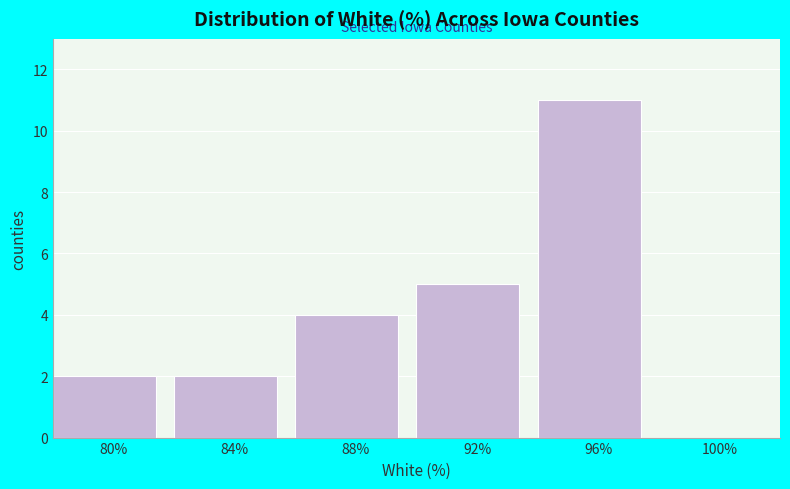

What is the height of the bar covering 82 to 86 on the x-axis? The values are not printed on the chart, so give them approximately, as read against the axis.

2